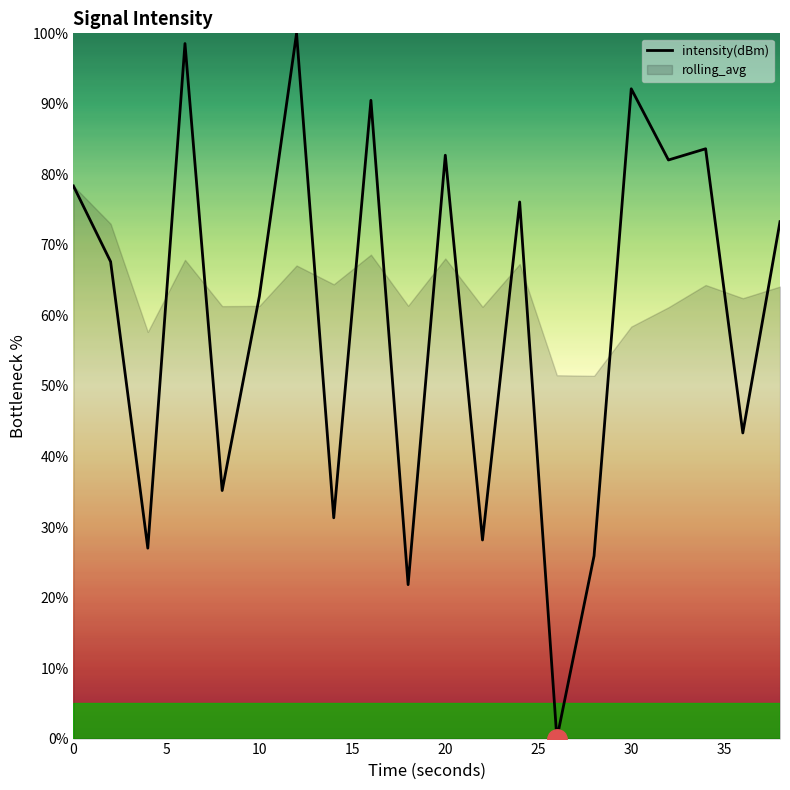

How many lines are shown in the chart?

1